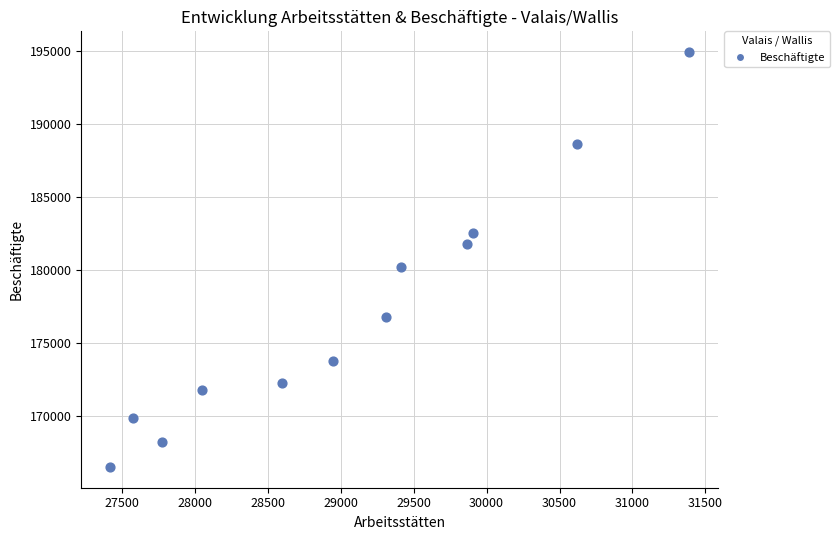

What is the average X value?

29071